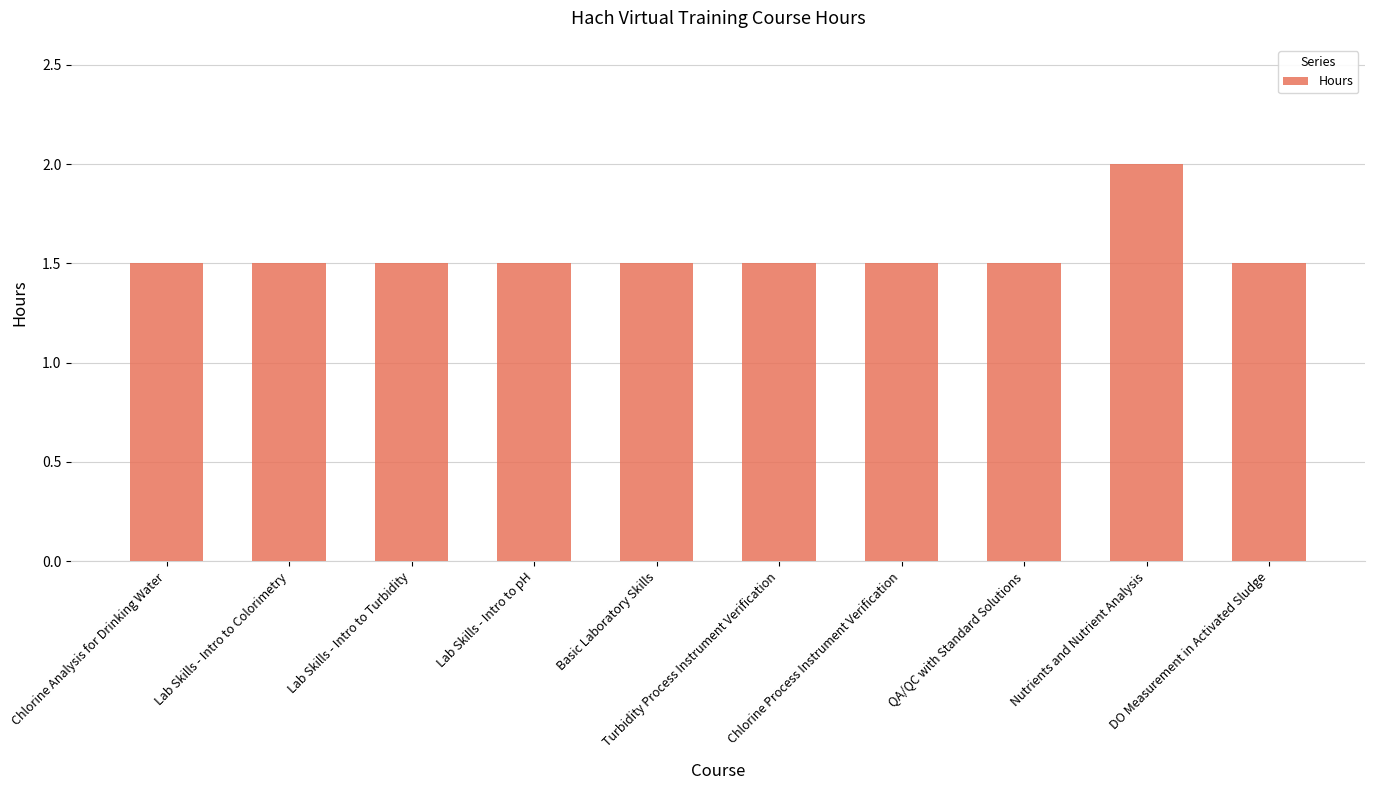

What is the sum of the values at Lab Skills - Intro to Colorimetry and Chlorine Analysis for Drinking Water?

3.0